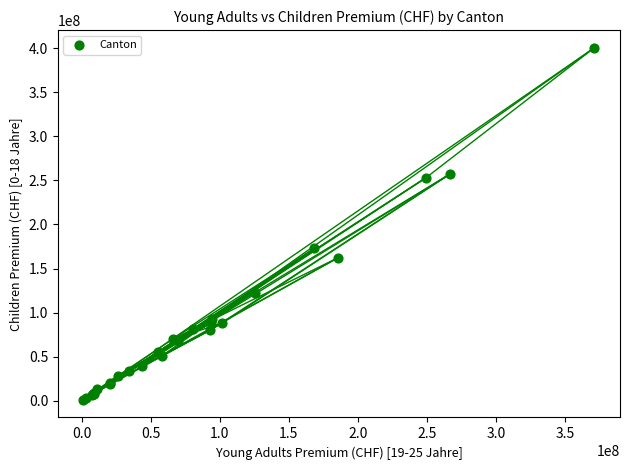

What Y value in the scatter plot is closest to 200767070?

172818190.4